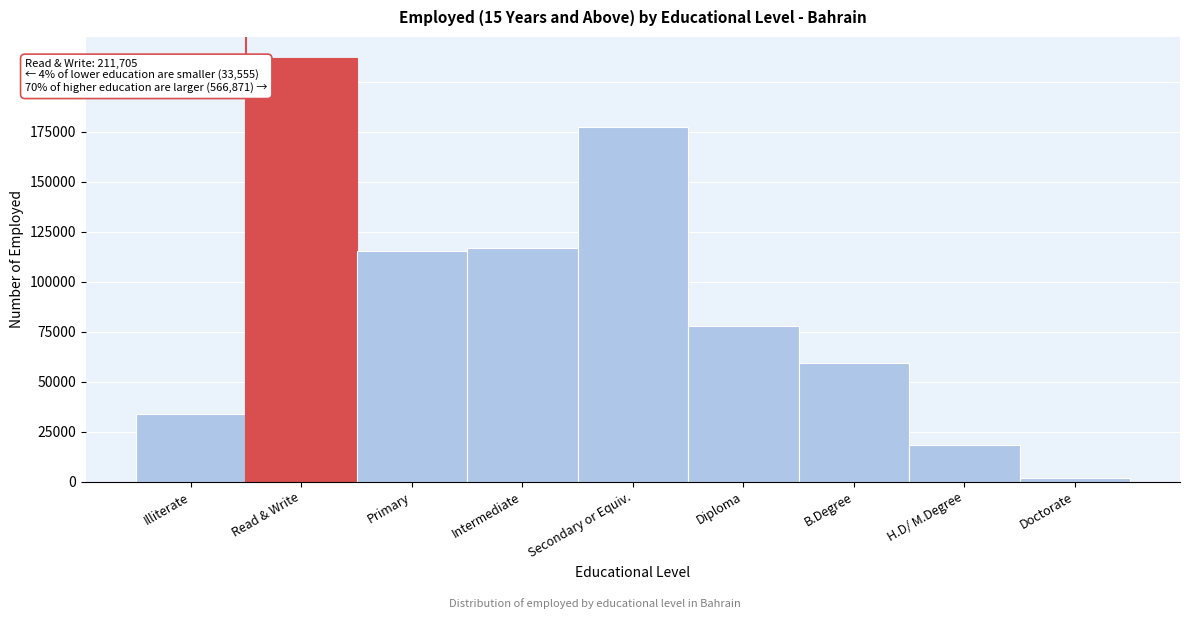

Reading left to right, what are all the values shown in this chart?

Illiterate=33555	Read & Write=211705	Primary=115471	Intermediate=117026	Secondary or Equiv.=177476	Diploma=77667	B.Degree=59078	H.D/ M.Degree=18287	Doctorate=1866